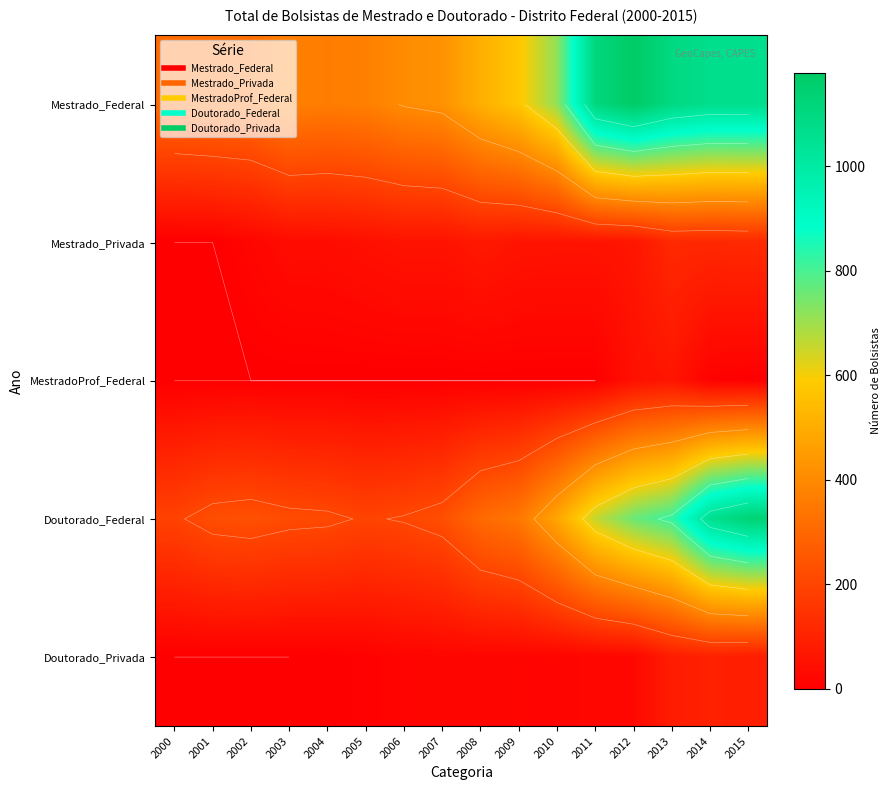

At which label is Doutorado_Federal closest to 661?

2011